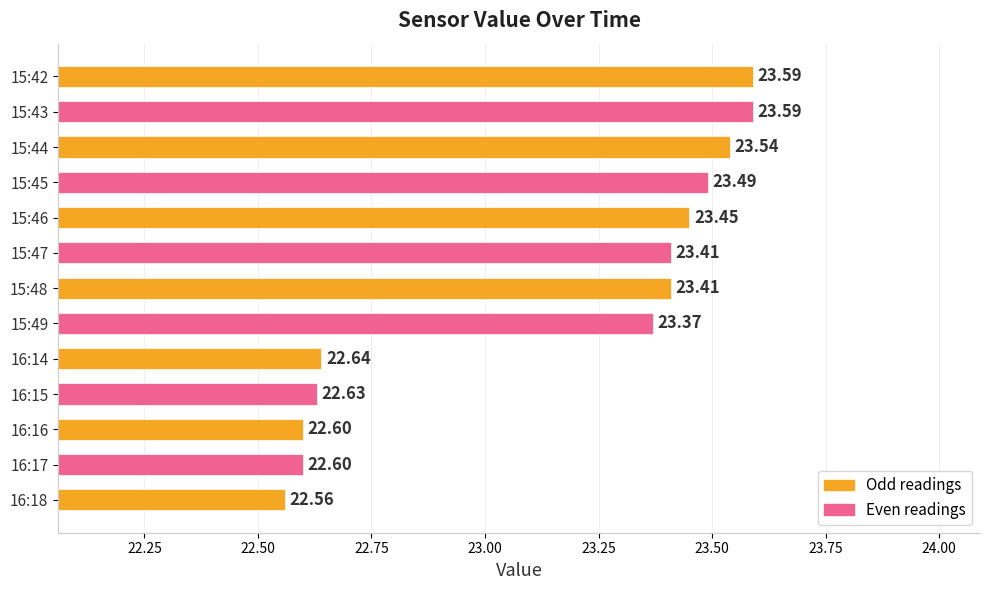

How many values exceed 23?

8